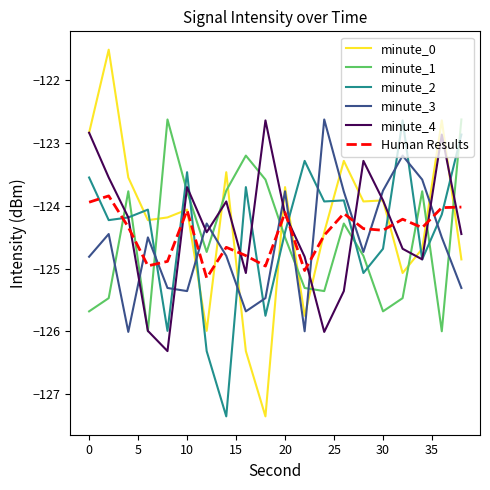

Is this an area chart (filled region under the line)?

No